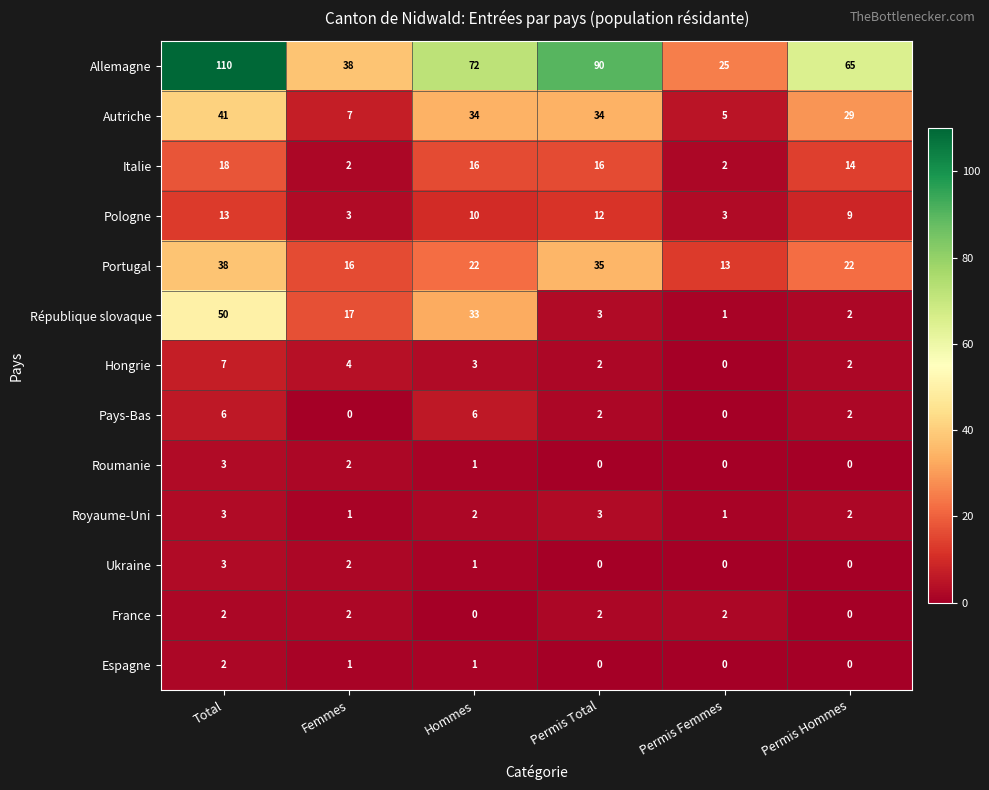

At which category is the sum across all series the highest?

Total